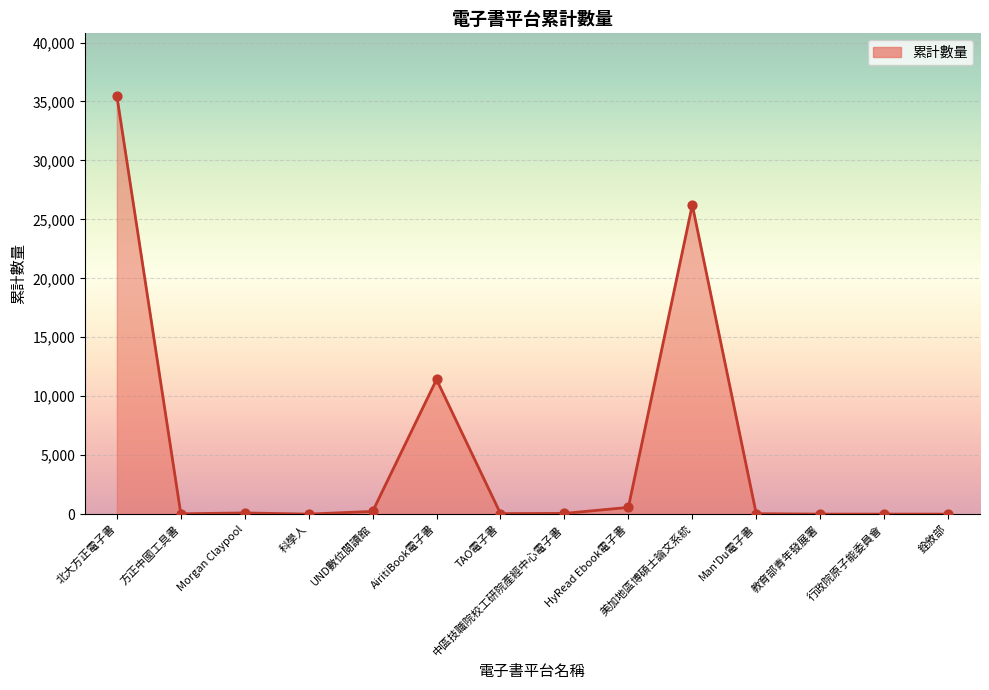

Between 科學人 and AiritiBook電子書, which is larger?

AiritiBook電子書